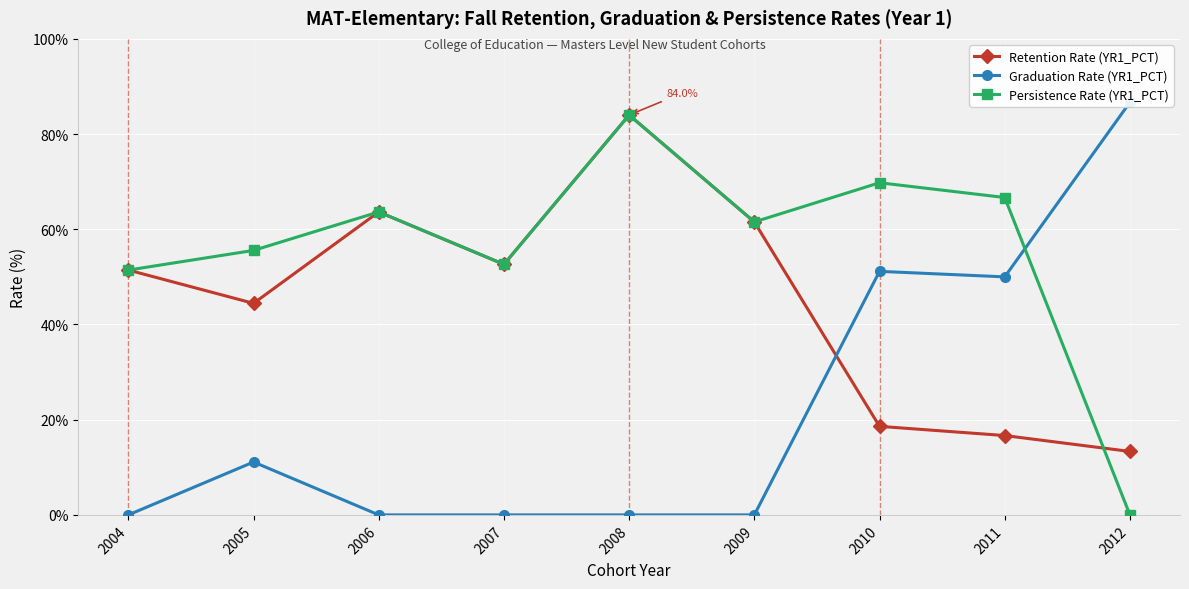

Which series changed the most between 2009 and 2010?

Graduation Rate (YR1_PCT)